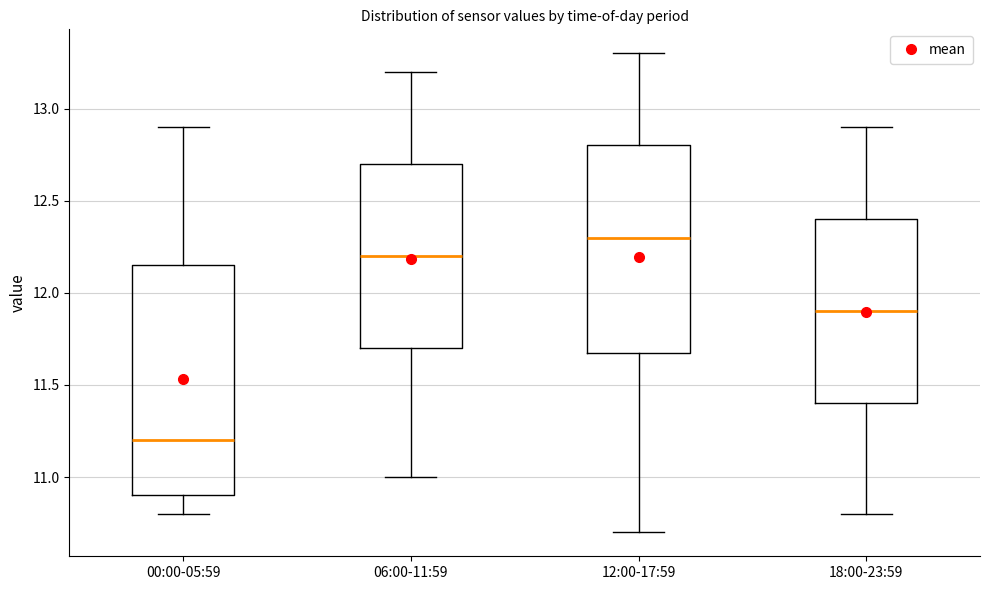

Which box's median line is the highest?

12:00-17:59